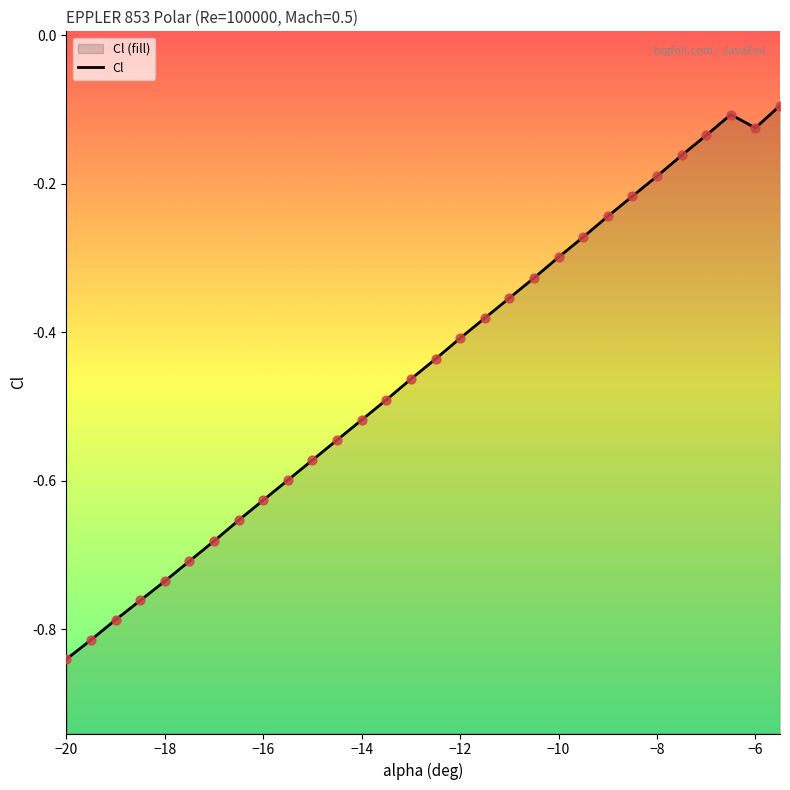

Which has a higher value, -19.5 or -20?

-19.5